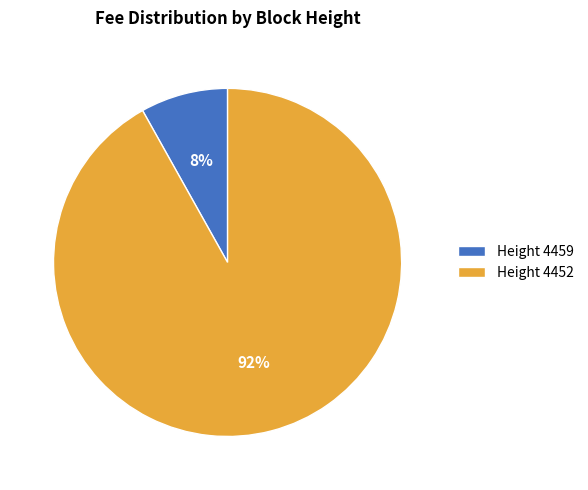

To the nearest percent, what is the average slice percentage?

50%